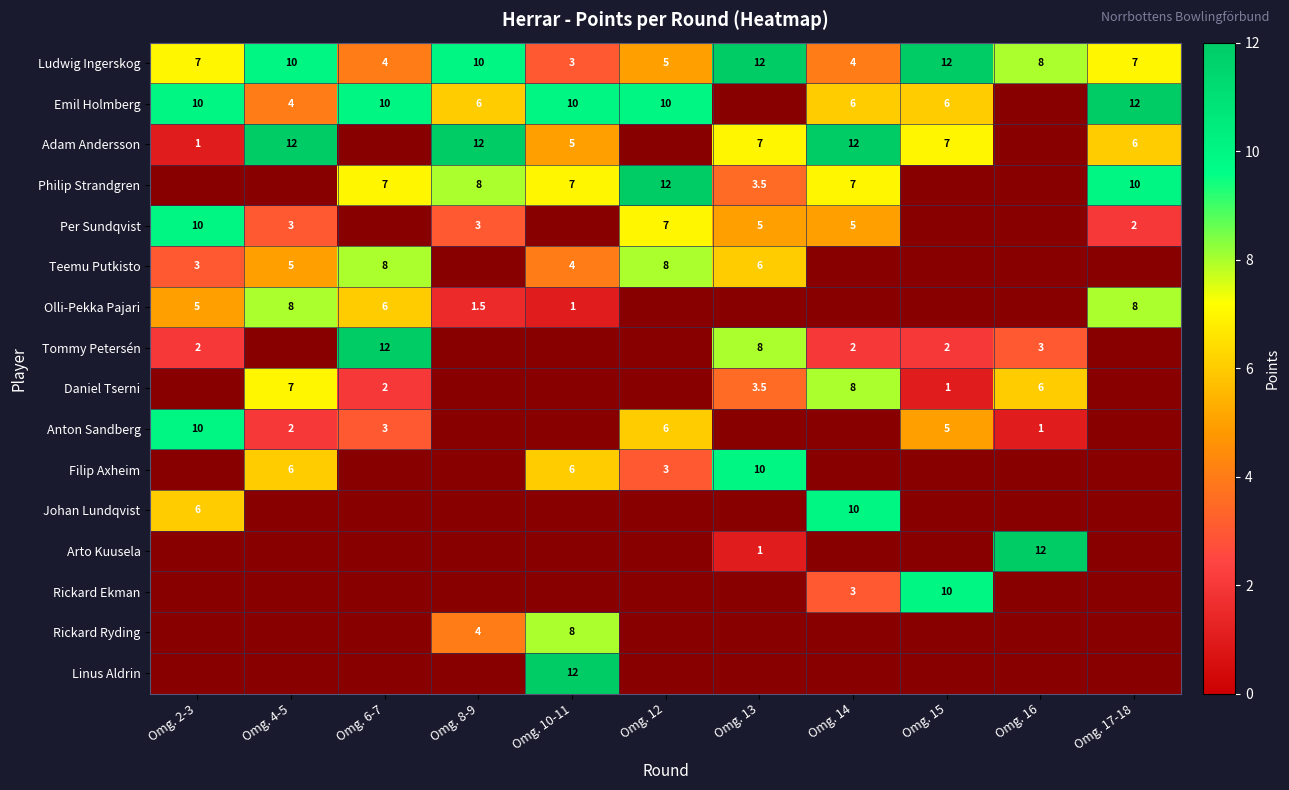

The Per Sundqvist series shows 3.0 at Omg. 4-5. True or false?

True